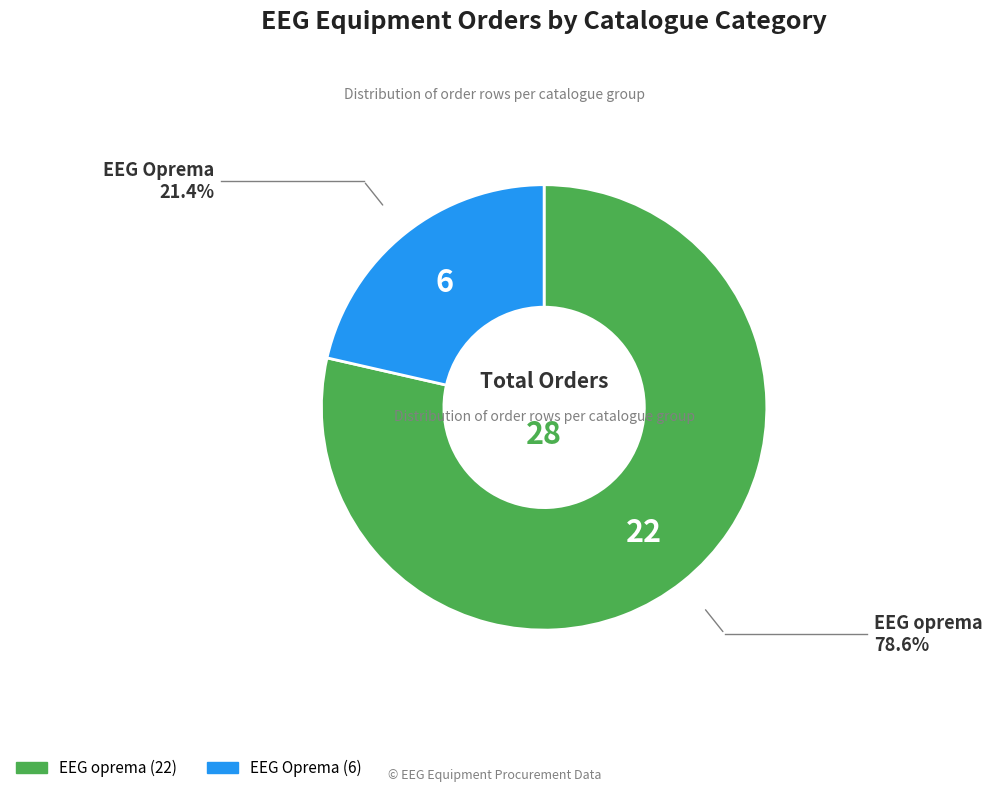

The EEG Oprema slice represents 29% of the pie. True or false?

False